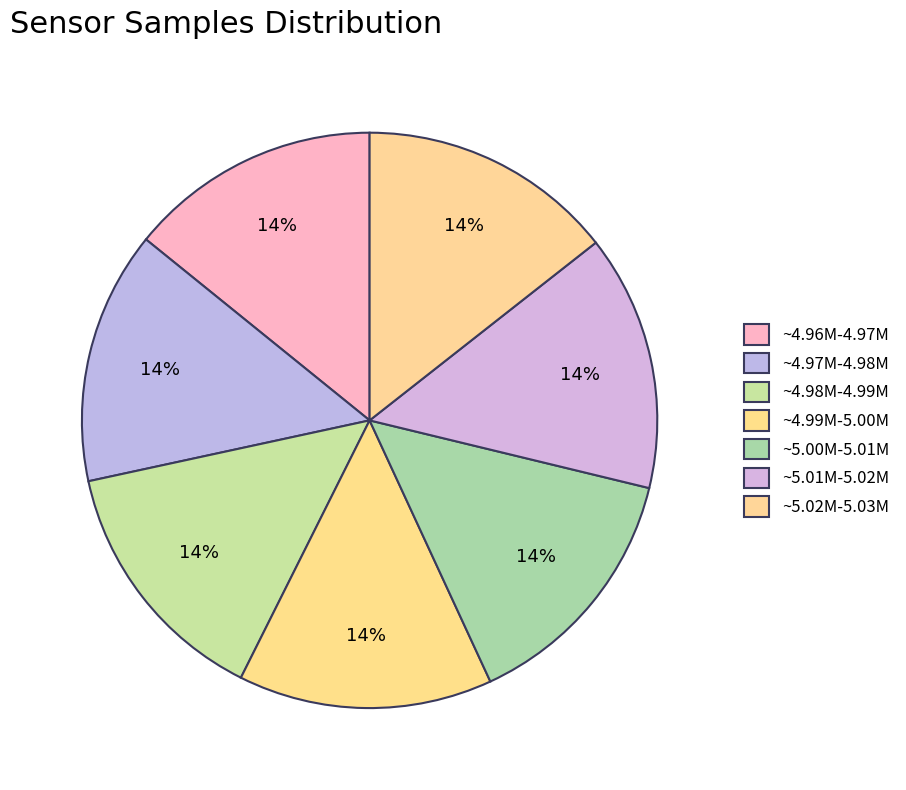

How many segments does this pie chart have?

7